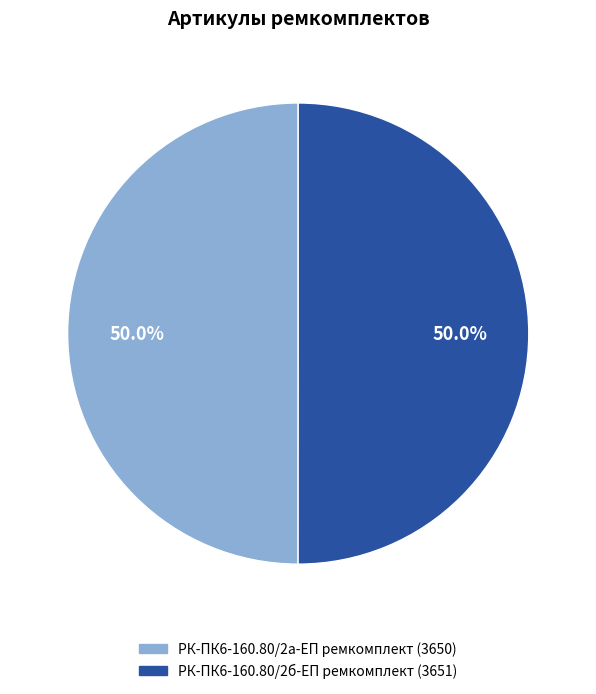

To the nearest percent, what is the average slice percentage?

50%